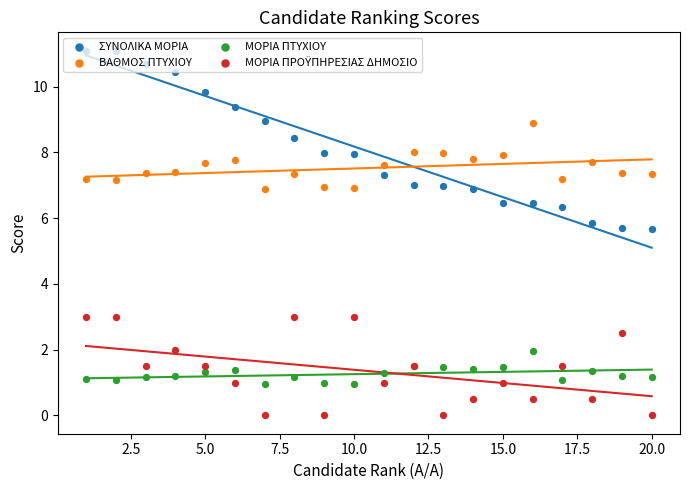

Which series has the largest Y range (max minus min)?

ΣΥΝΟΛΙΚΑ ΜΟΡΙΑ